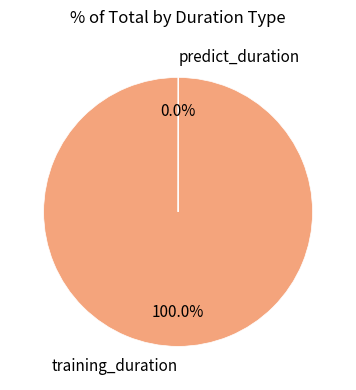

Which slice is the largest?

training_duration